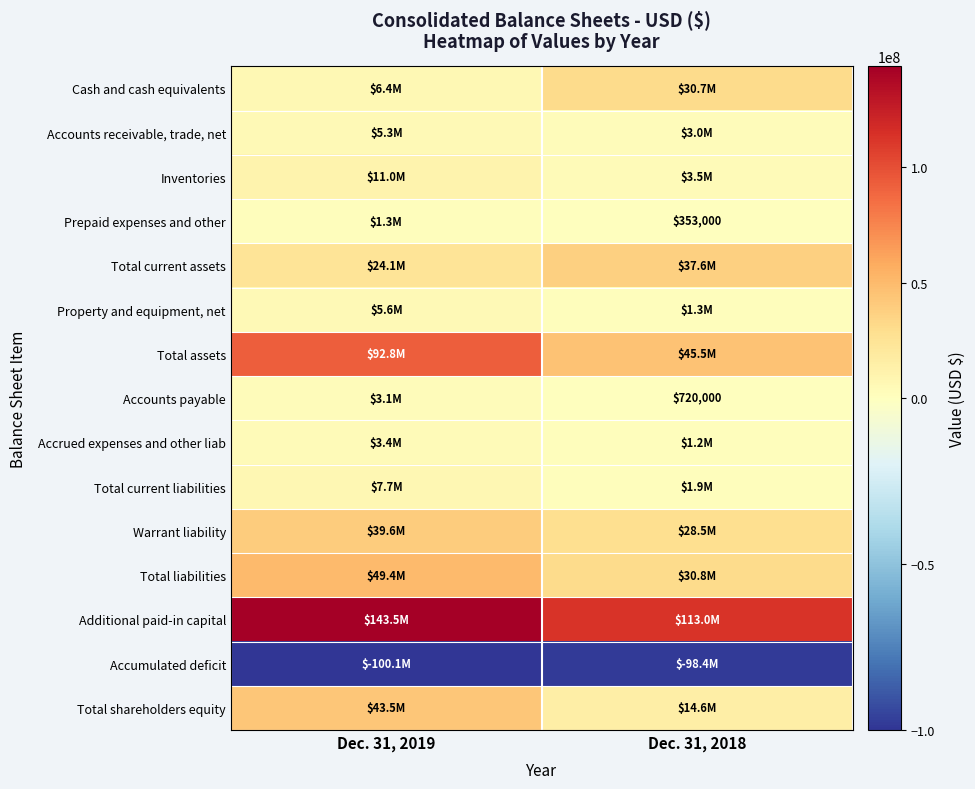

What is the maximum value shown in the chart?

143485000